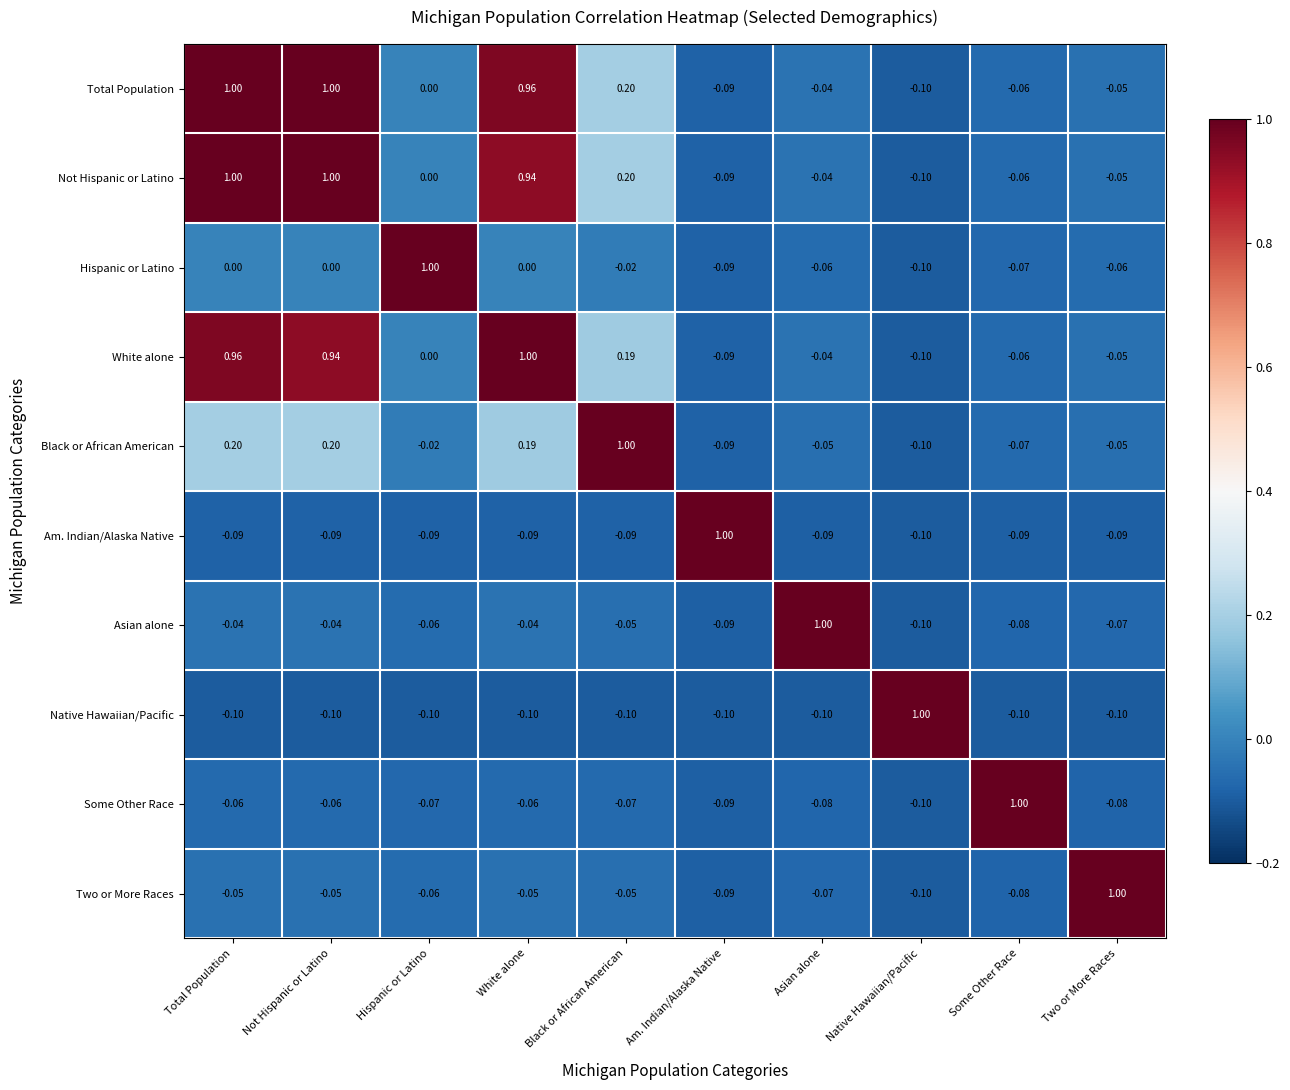

How many distinct data groups are displayed?

10